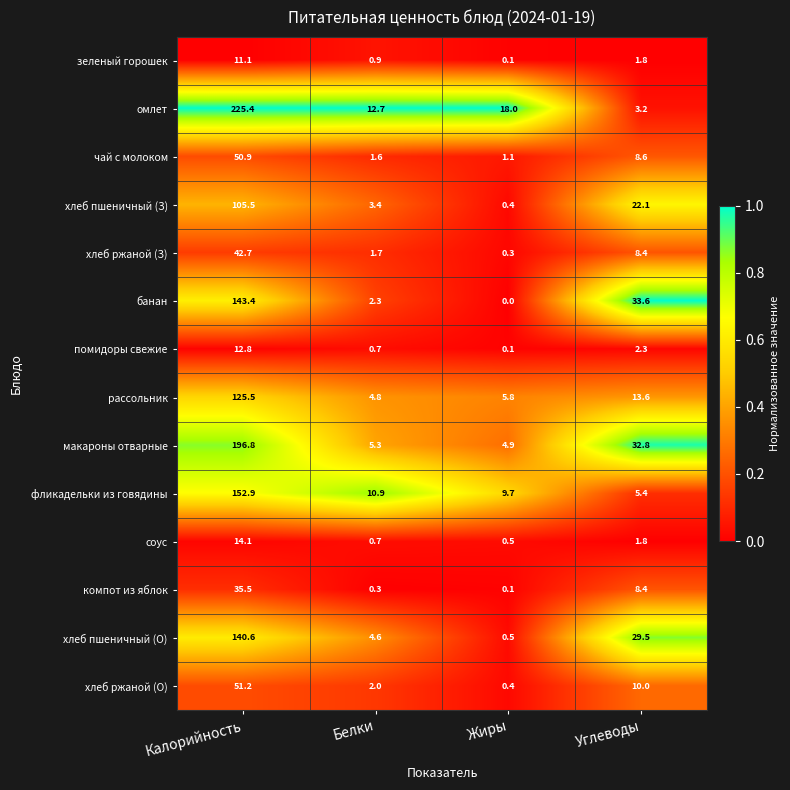

The value of зеленый горошек at Калорийность is 11.1. True or false?

True